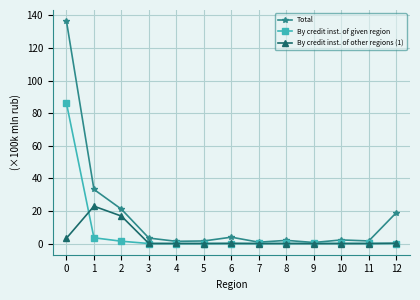

Between 2 and 4, which series saw the biggest shift?

Total